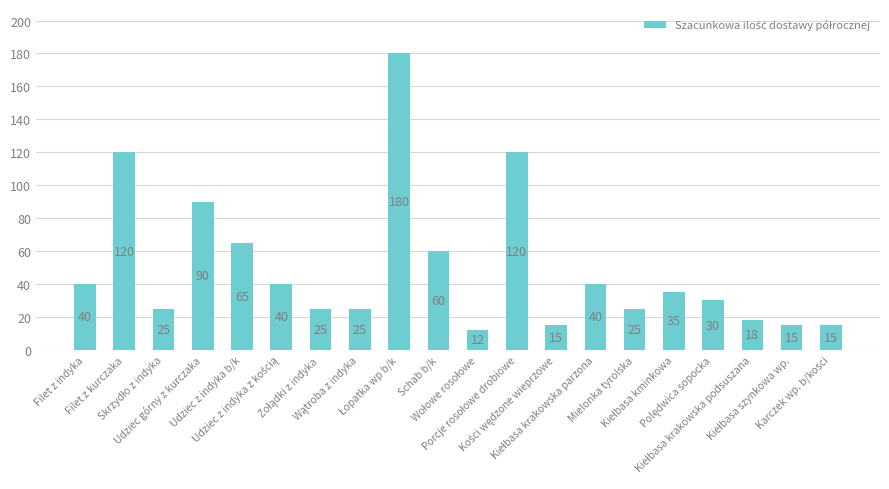

What is the sum of all values?

995